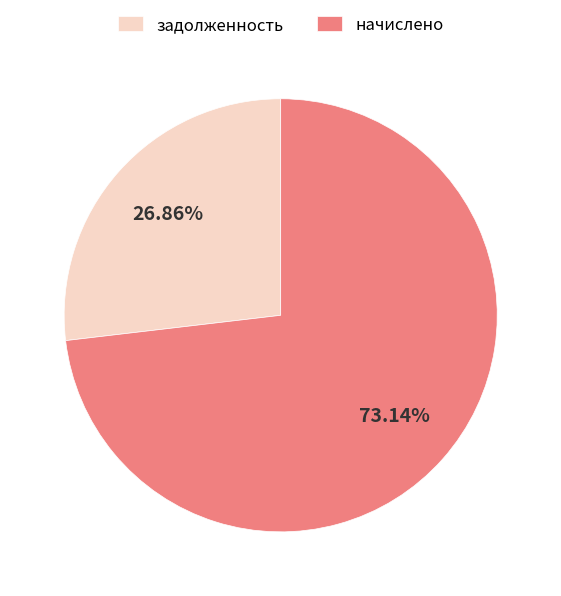

To the nearest percent, what is the difference between the largest and smallest slice percentages?

46%